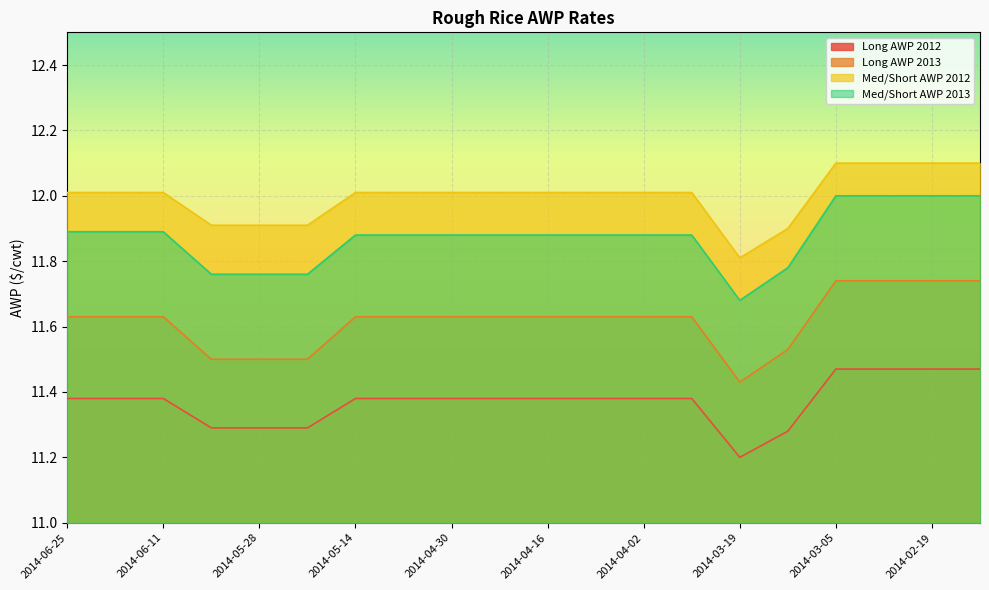

Which series has the widest spread of values?

Med/Short AWP 2013